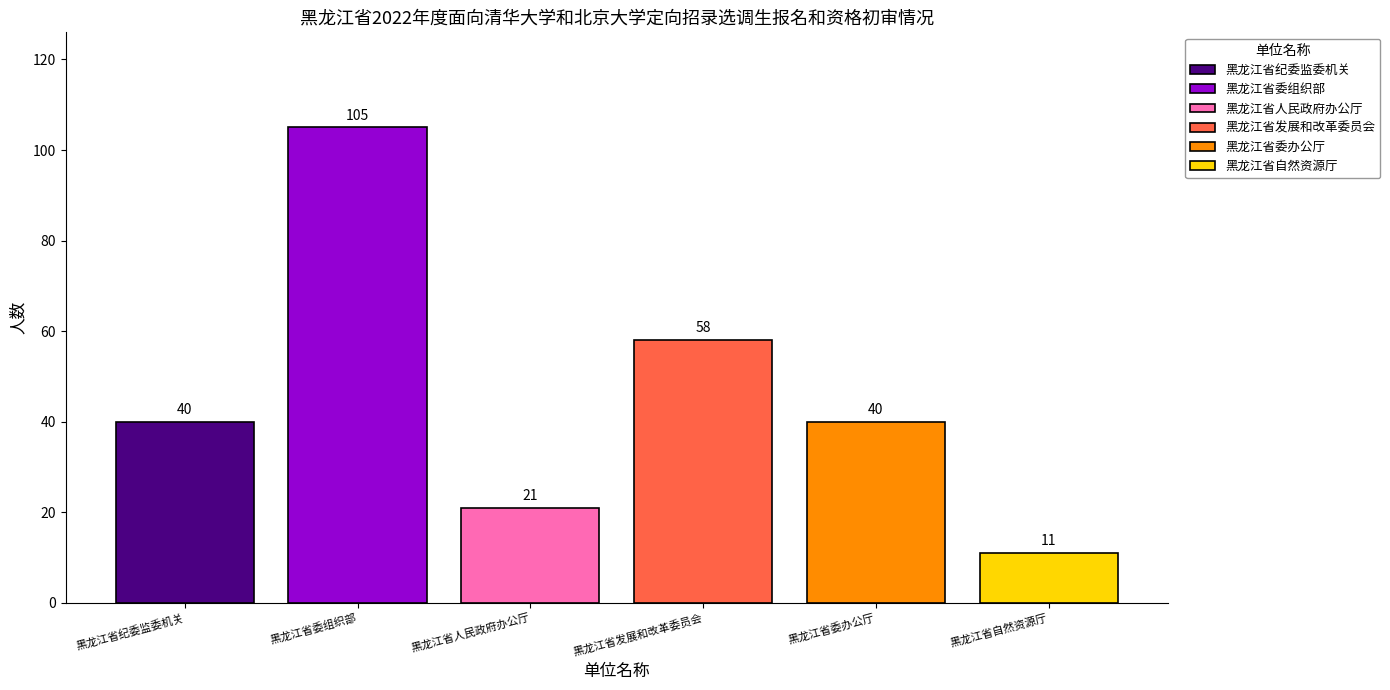

Which series has the largest range (max minus min)?

黑龙江省纪委监委机关